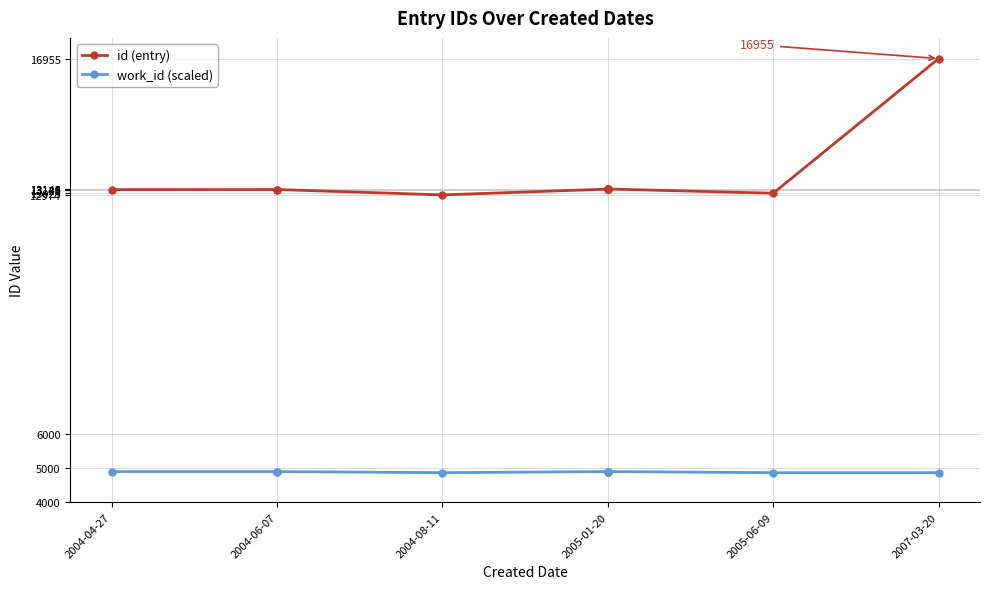

Rank the series by their maximum value, from lowest to highest.

work_id (scaled), id (entry)